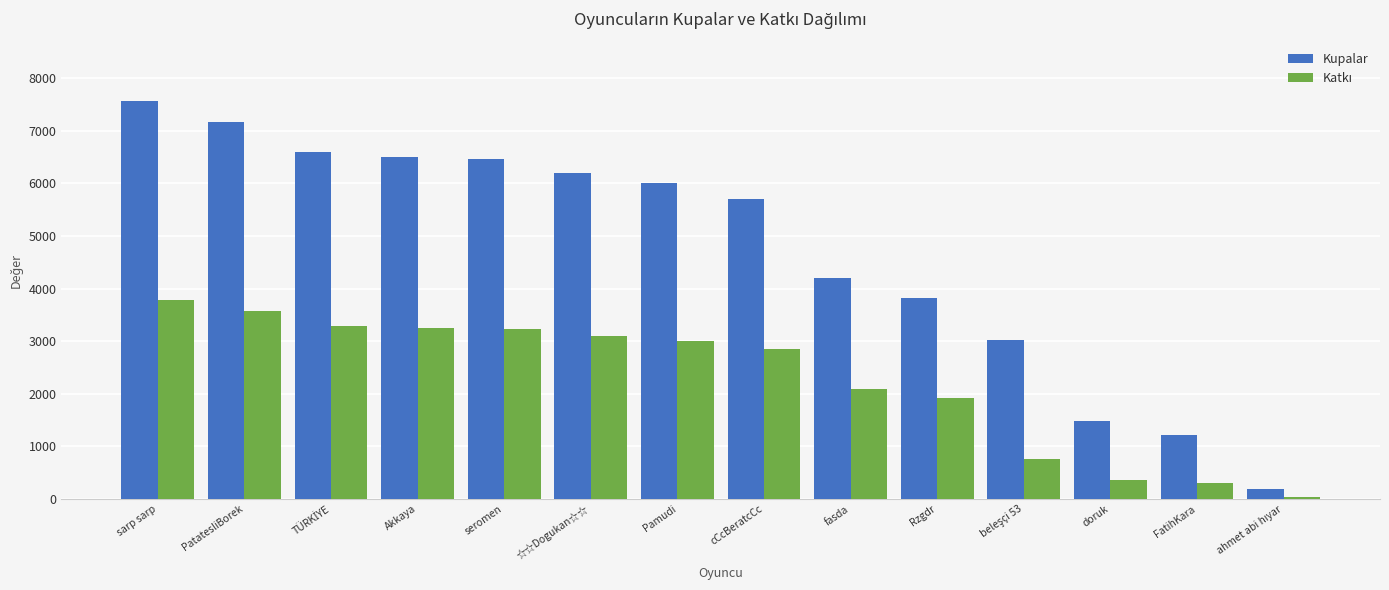

What is the difference between the highest and lowest values at ☆☆Dogukan☆☆?

3103